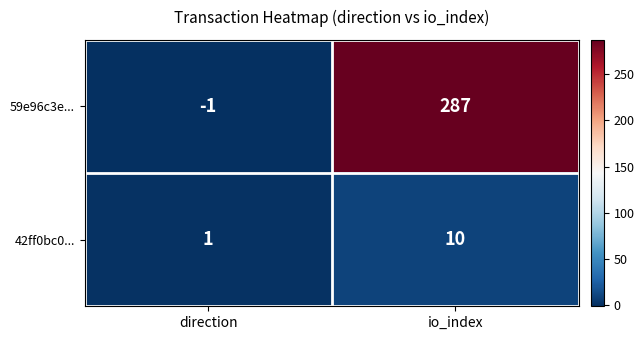

At which category does the chart reach its minimum across all series?

direction